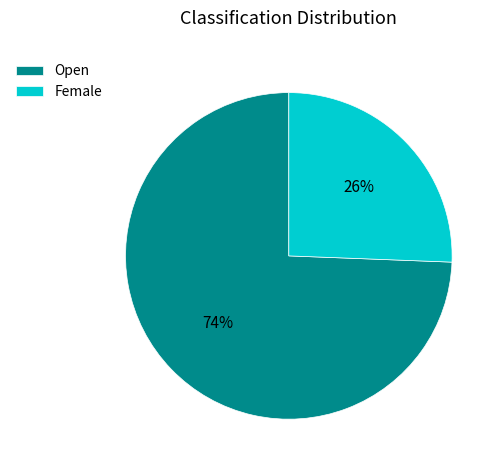

To the nearest percent, what is the average slice percentage?

50%